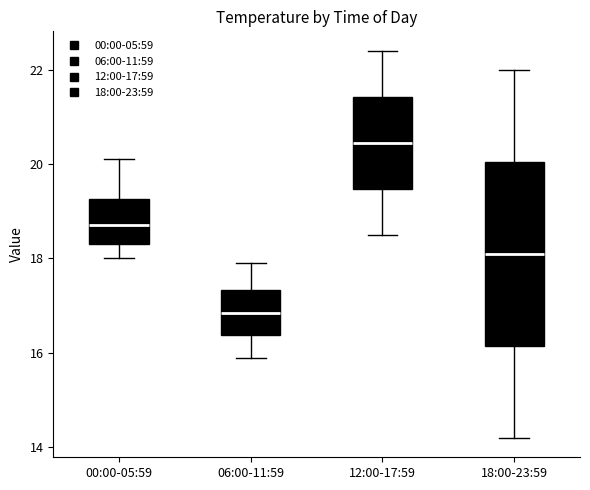

Which box has the highest median line?

12:00-17:59